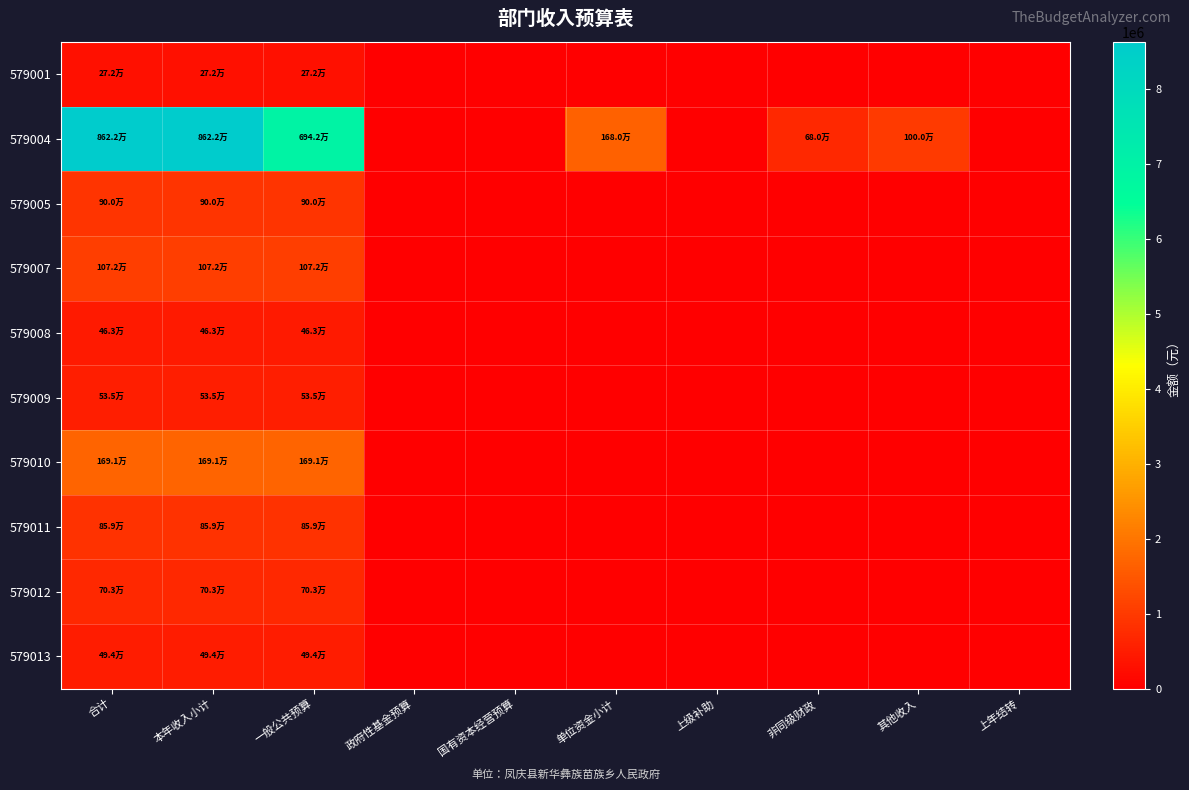

What is the spread (max minus min) of values at 本年收入小计?

8349835.7